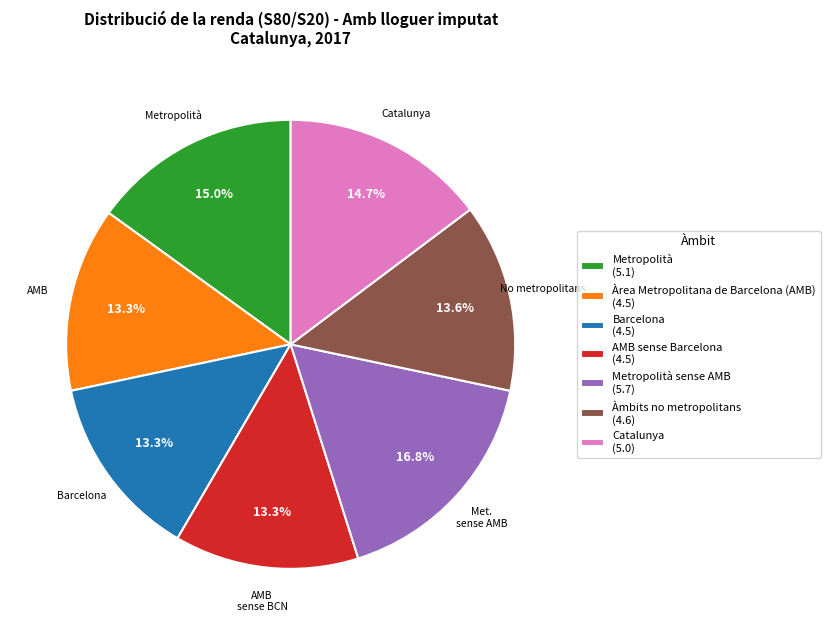

What portion of the pie excludes AMB sense Barcelona (4.5)?

86.7%